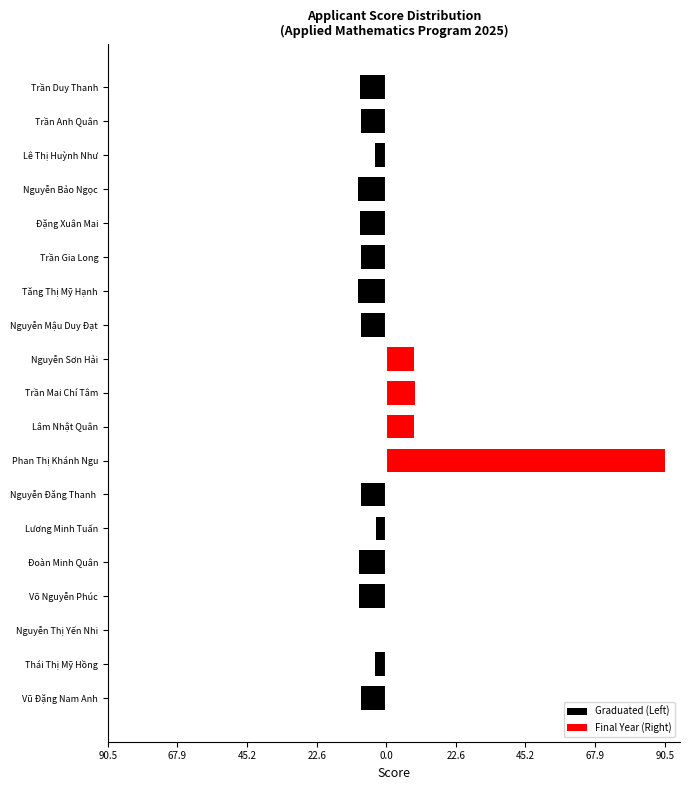

How many distinct data groups are displayed?

2